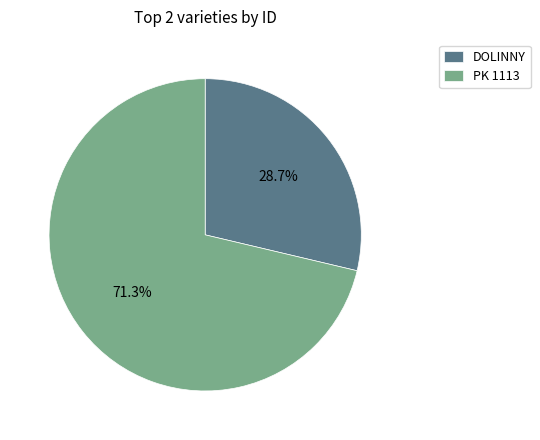

To the nearest percent, what is the difference between the DOLINNY and PK 1113 slice percentages?

43%